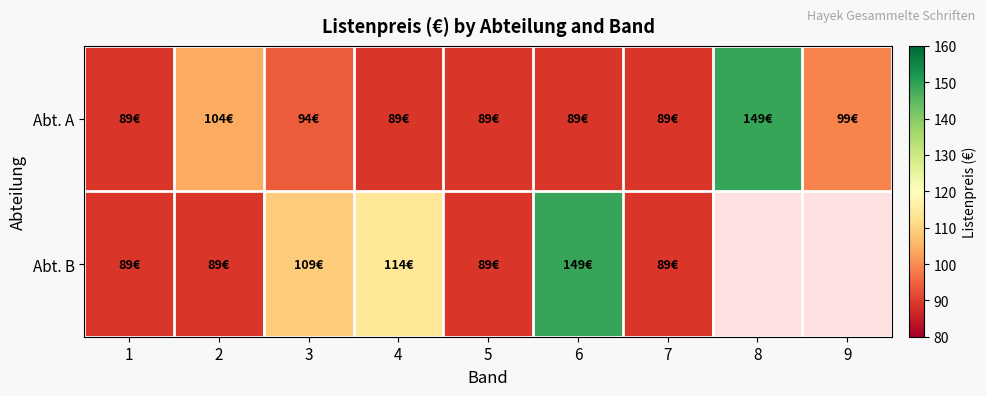

Is the value of Abt. B at 1 greater than the value of Abt. A at 3?

No